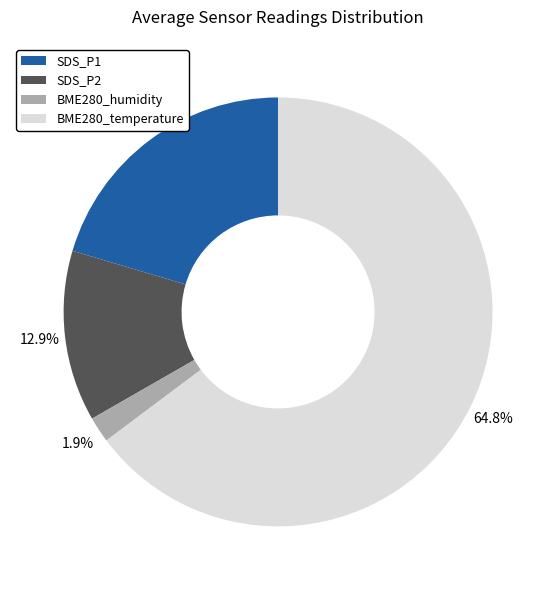

What is the majority slice?

BME280_temperature